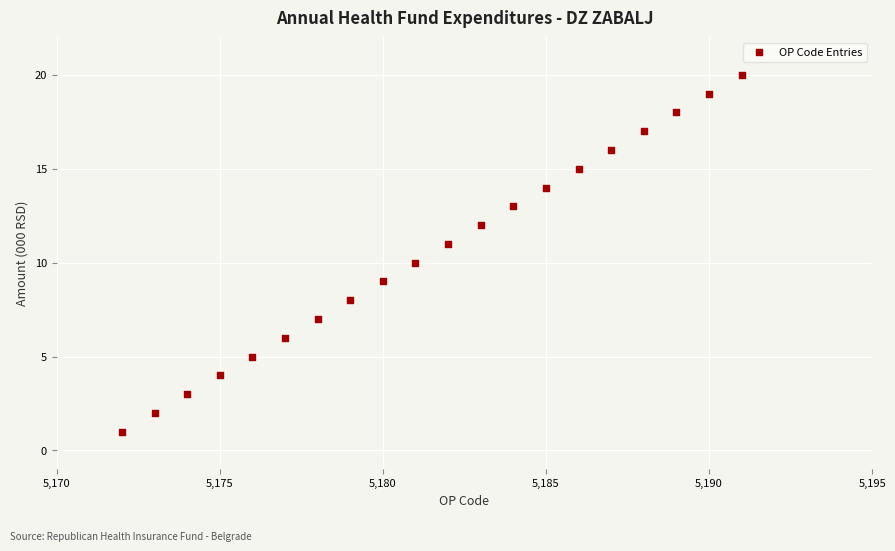

What is the range of X values (max minus min)?

19